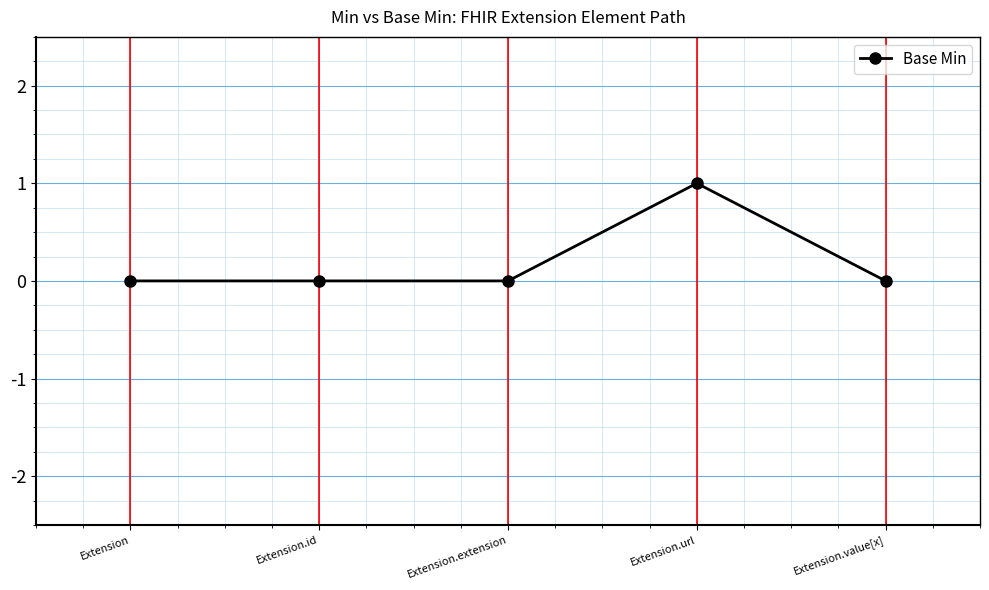

Is it true that the value at Extension.id is 1?

False